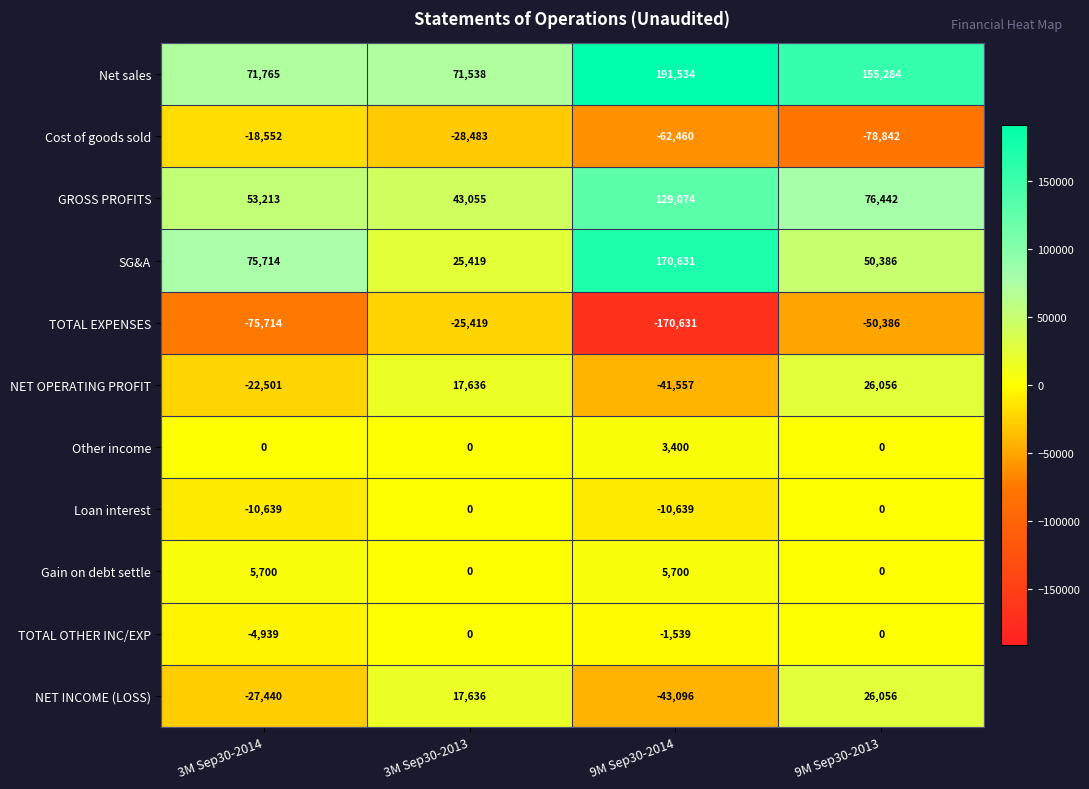

Count the number of data series in this chart.

11